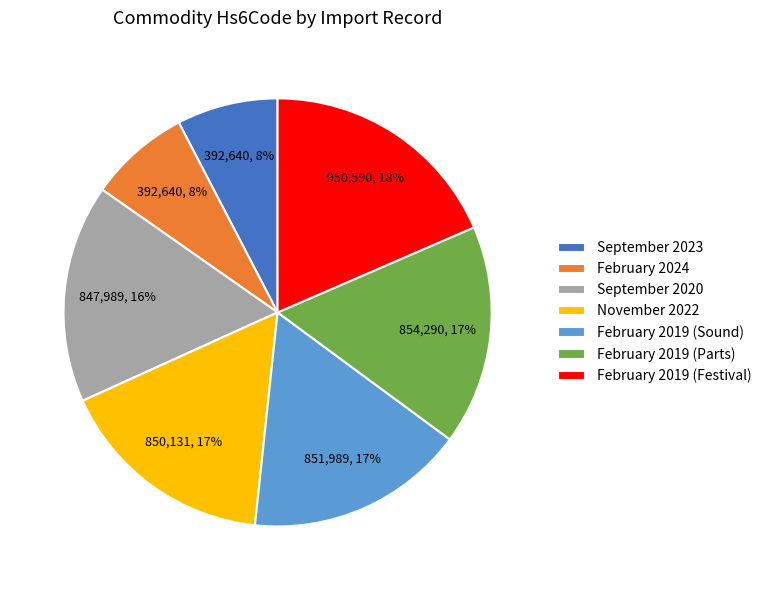

Is it true that February 2024 is 1% of the pie?

False